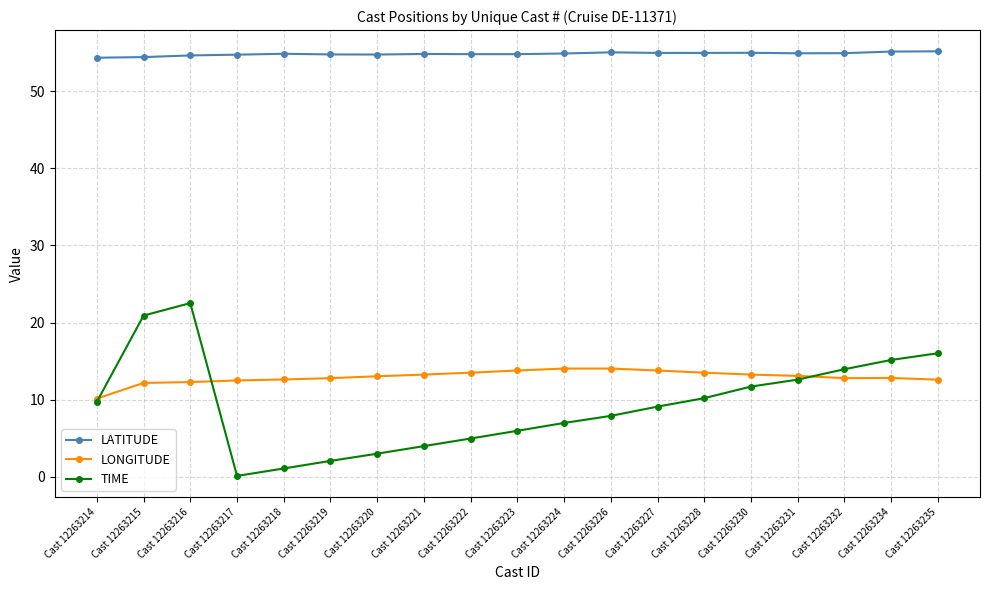

What is the total value across all series at Cast 12263216?

89.4